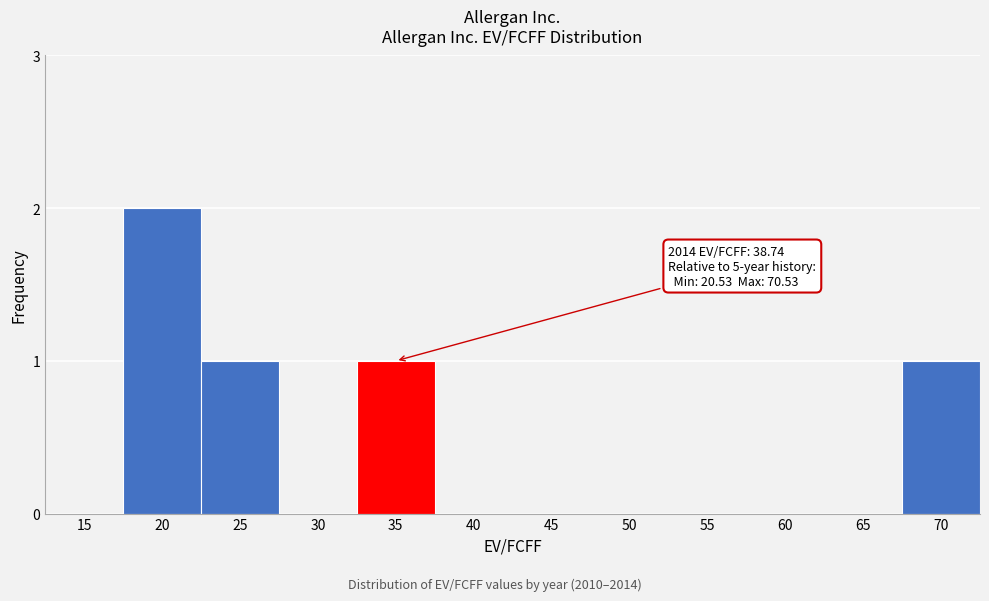

Reading left to right, what are all the values shown in this chart?

15=0	20=2	25=1	30=0	35=1	40=0	45=0	50=0	55=0	60=0	65=0	70=1